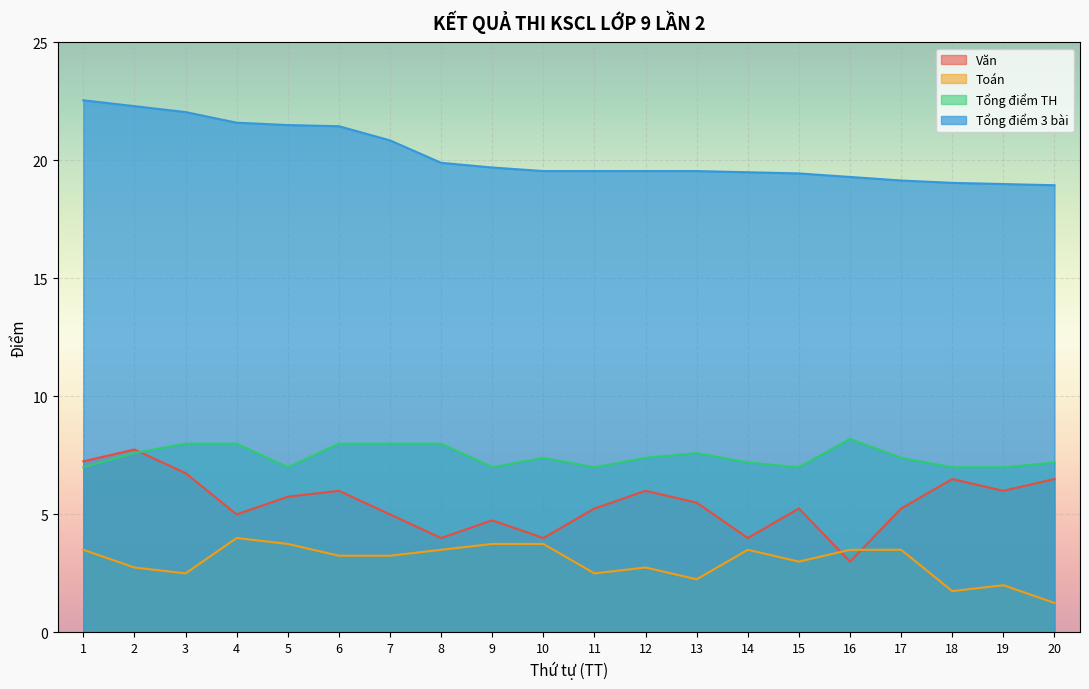

At which label is Văn closest to 5?

4